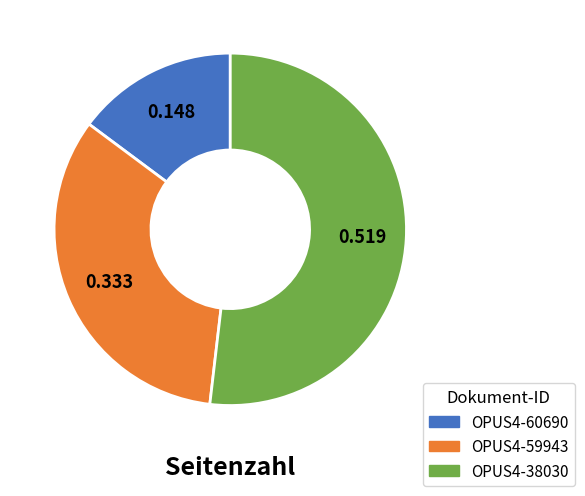

Is OPUS4-38030 the majority of the pie?

Yes